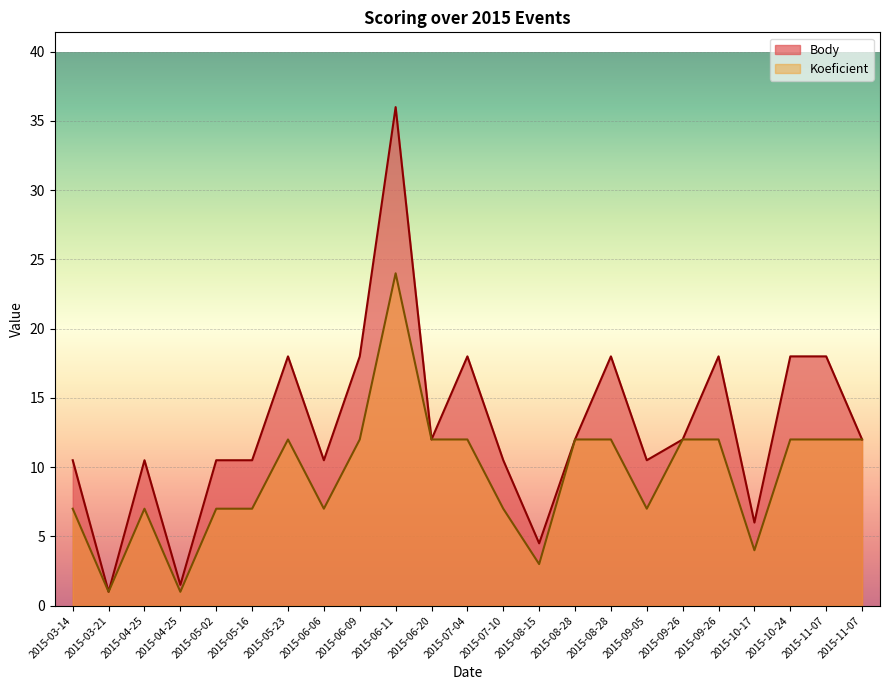

At which category does the chart reach its peak across all series?

2015-06-11